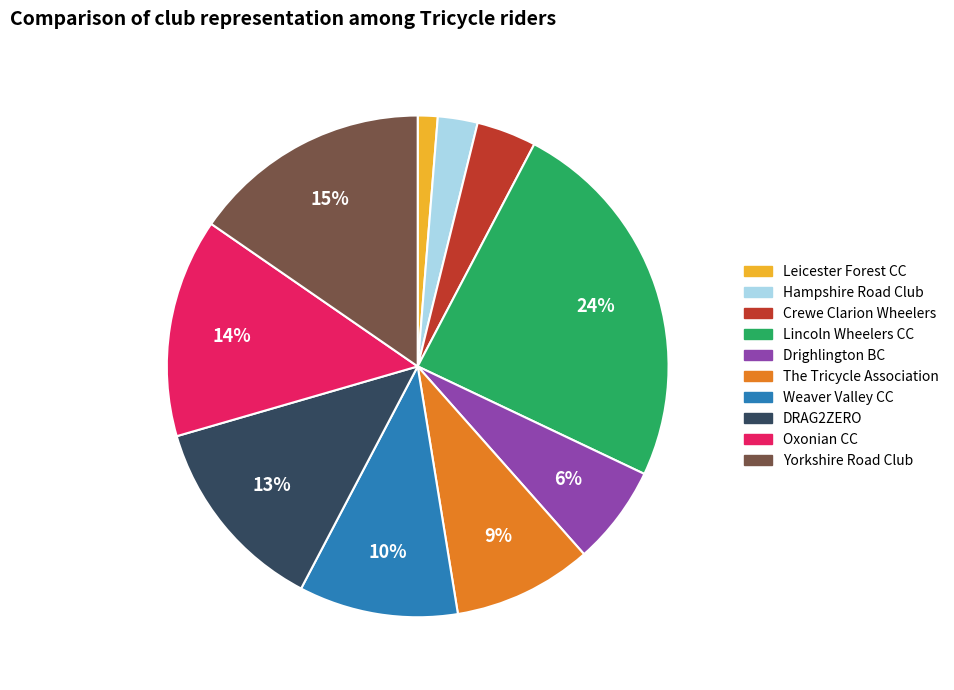

To the nearest percent, what is the difference between the largest and smallest slice percentages?

23%